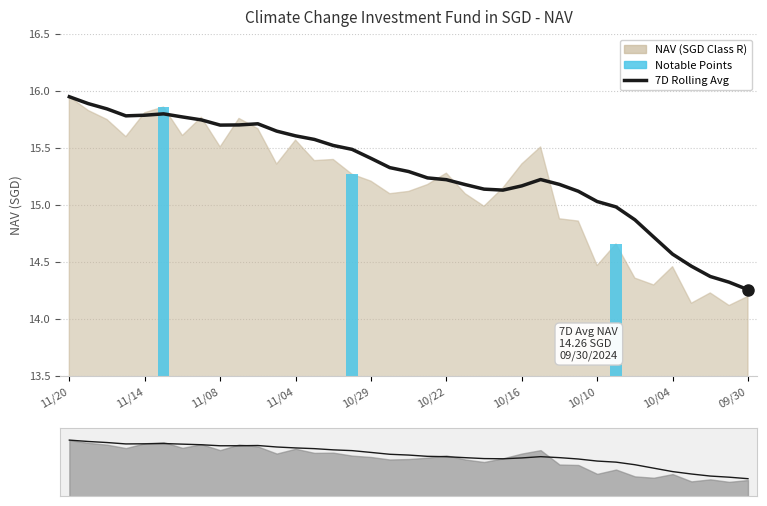

Reading left to right, list all the values displayed in this chart.

15.9	15.9	15.8	15.8	15.8	15.8	15.8	15.7	15.7	15.7	15.7	15.6	15.6	15.6	15.5	15.5	15.4	15.3	15.3	15.2	15.2	15.2	15.1	15.1	15.2	15.2	15.2	15.1	15.0	15.0	14.9	14.7	14.6	14.5	14.4	14.3	14.3